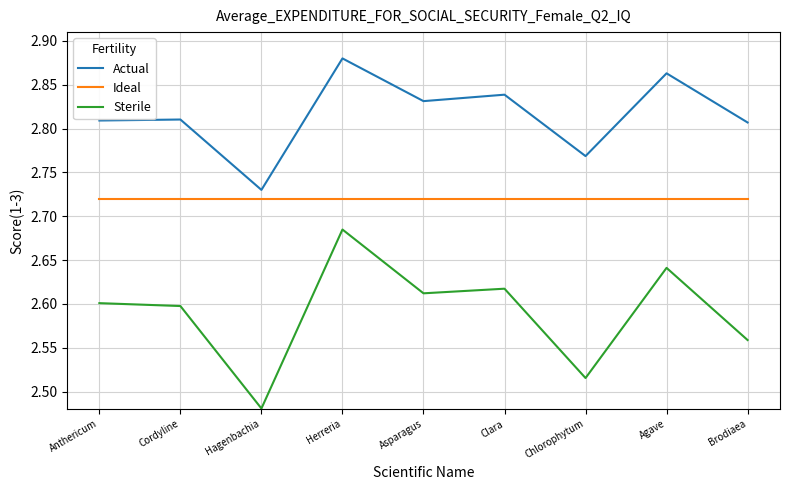

Which series changed the most between Cordyline and Herreria?

Sterile